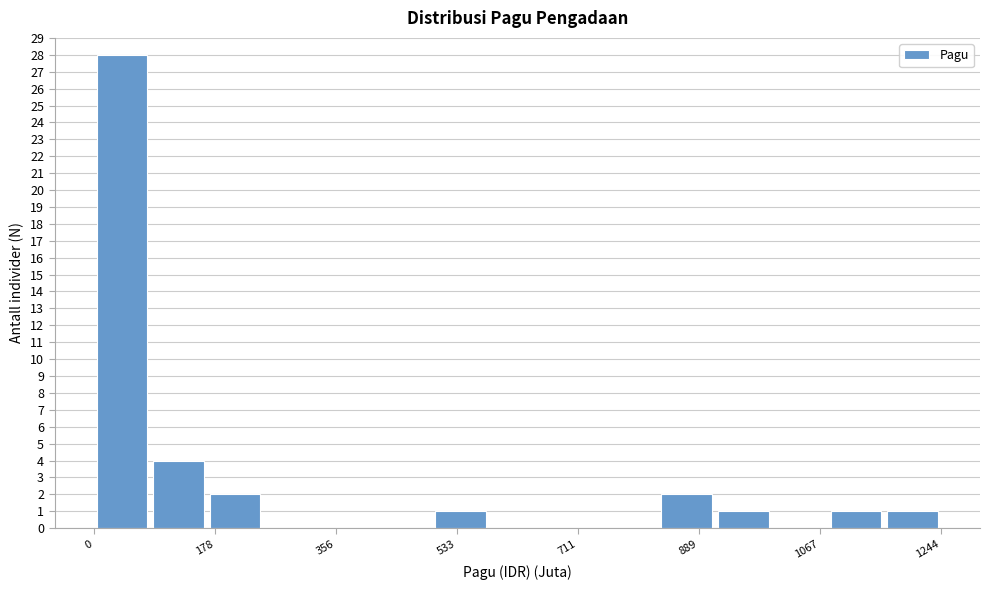

How tall is the bar that spans 160 to 240 on the x-axis? Neither the bar edges nor the heights are printed on the chart, so give them approximately, as read against the axes.

2